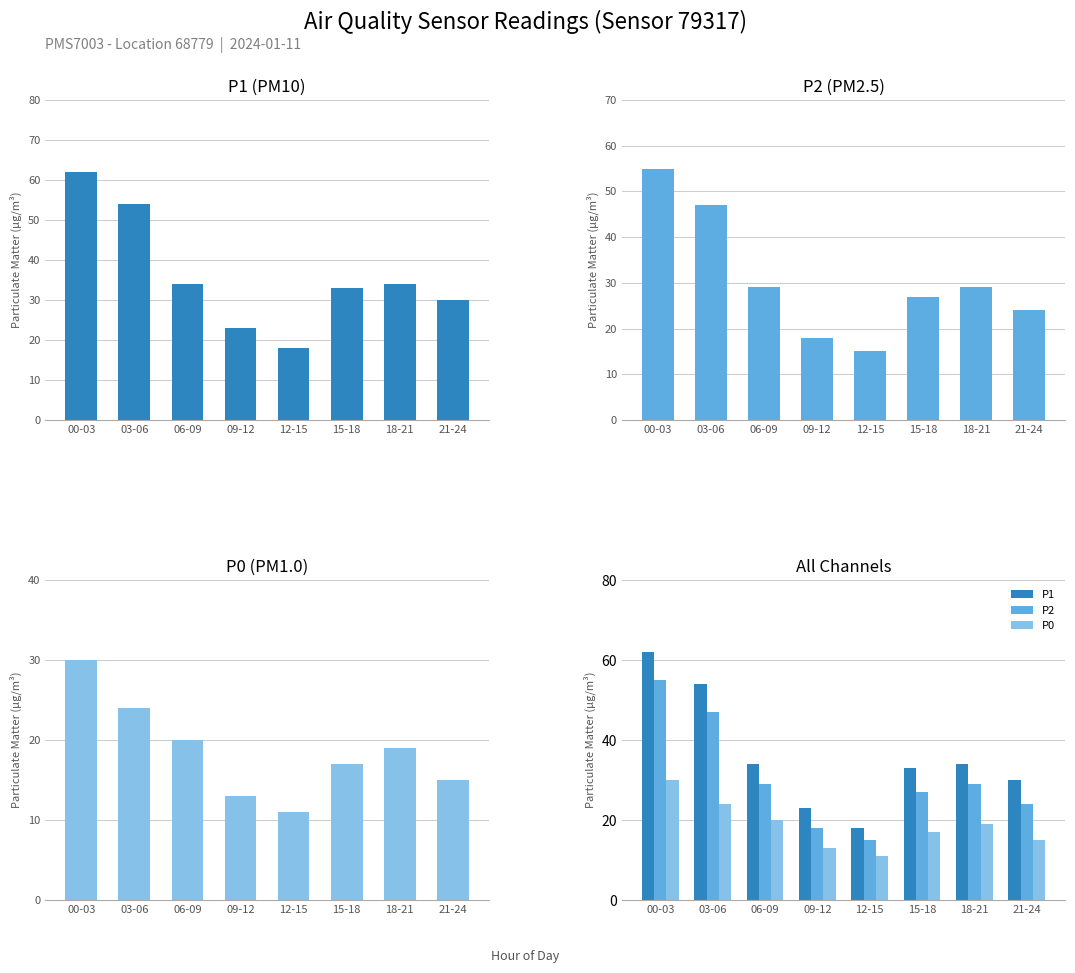

At how many categories does at least one series exceed 32?

5